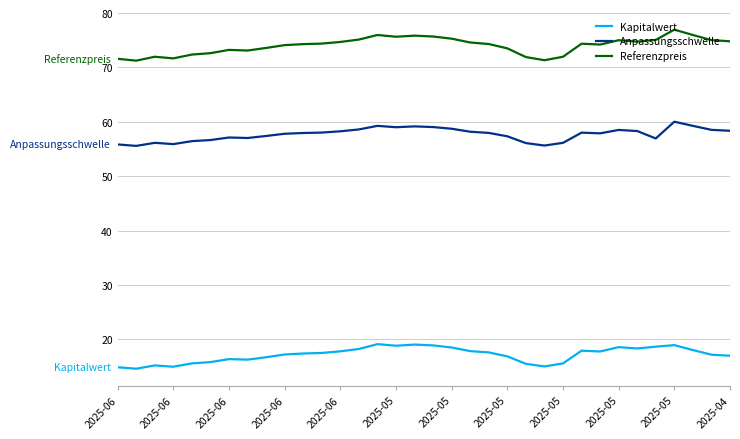

True or false: Referenzpreis and Anpassungsschwelle cross at least once.

False